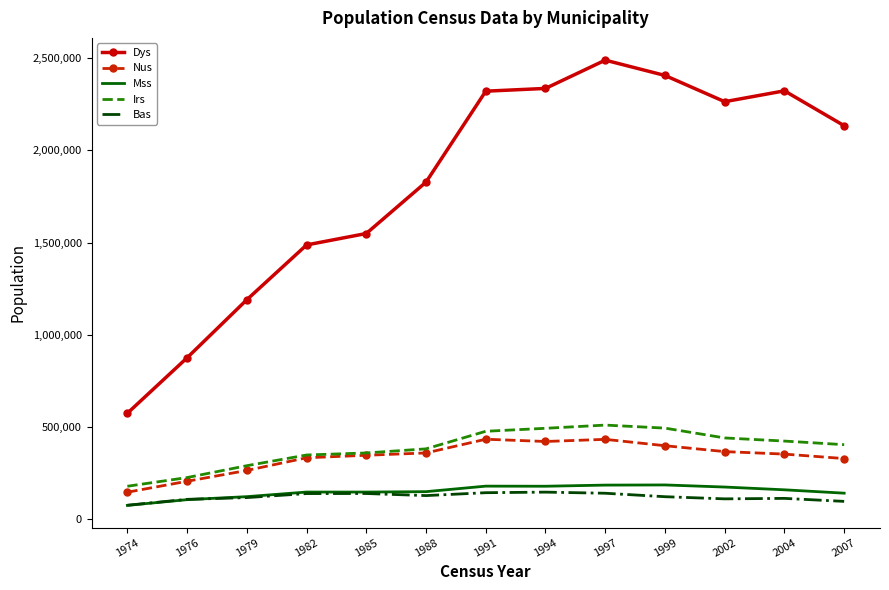

Rank the series by their maximum value, from highest to lowest.

Dys, Irs, Nus, Mss, Bas